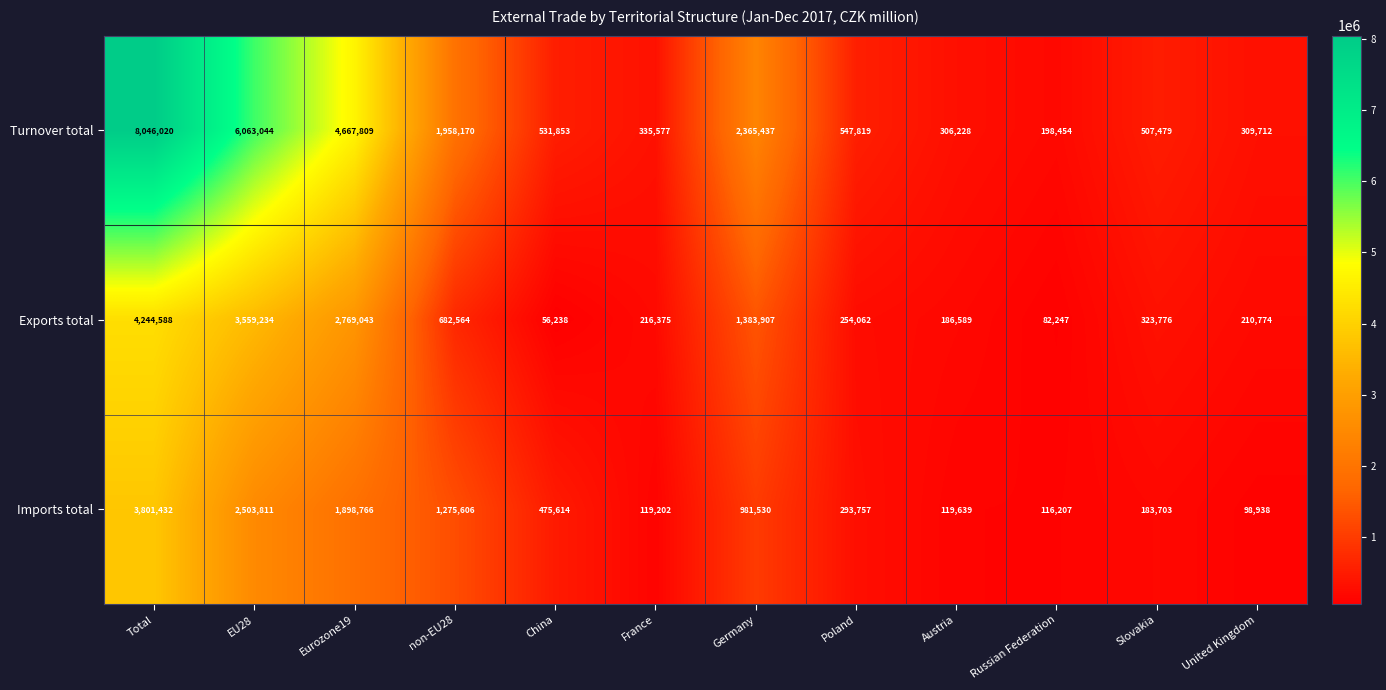

What is the average value of the Imports total series?

989017